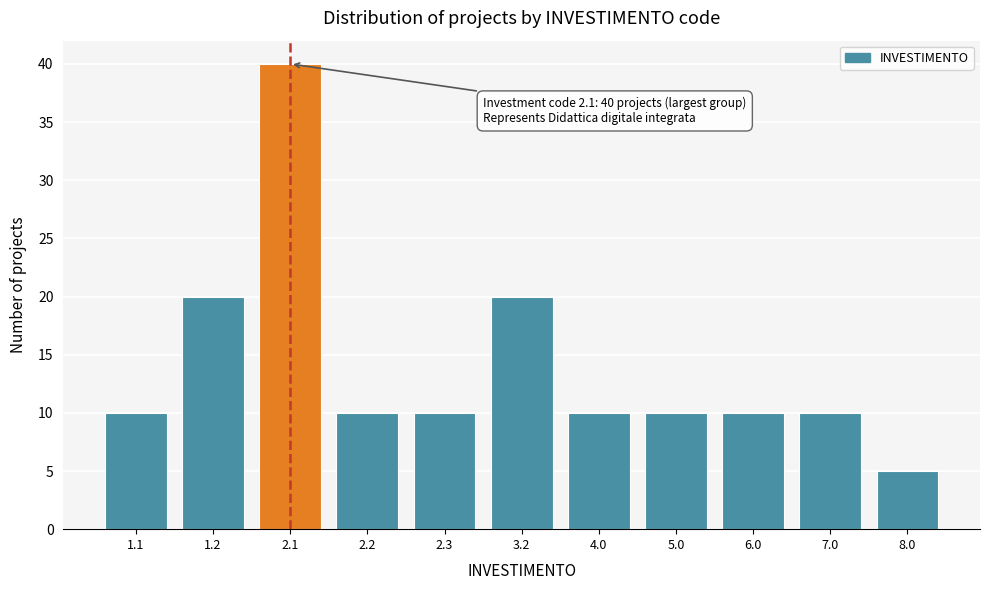

Reading left to right, extract all data points from this chart.

1.1=10	1.2=20	2.1=40	2.2=10	2.3=10	3.2=20	4.0=10	5.0=10	6.0=10	7.0=10	8.0=5